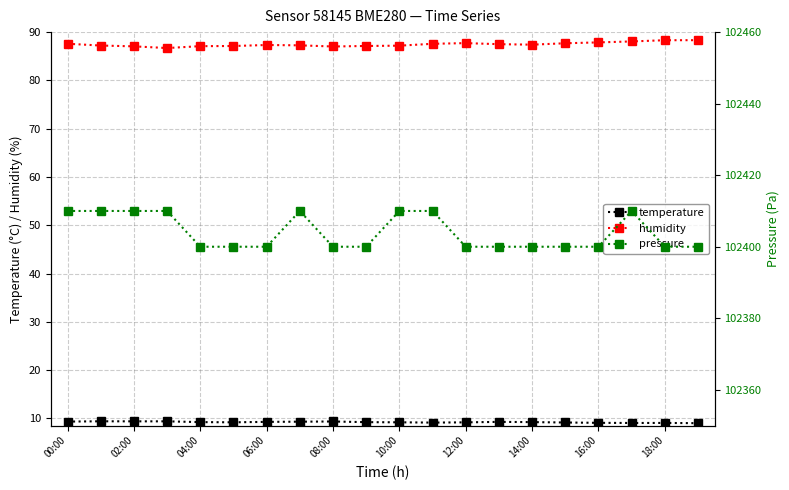

What is the greatest value displayed?

102410.0